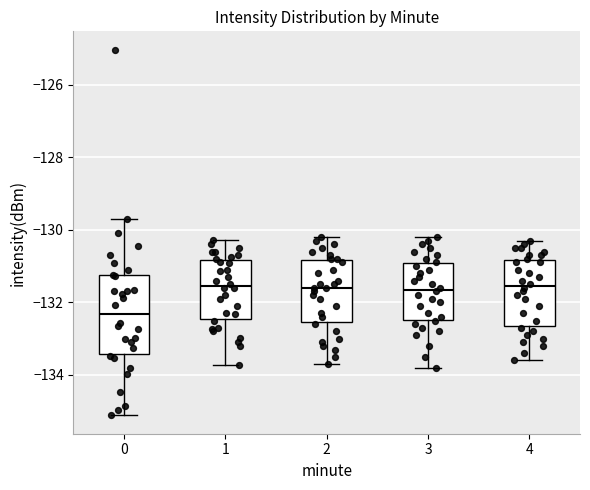

Reading left to right, read every box against the y-axis: the position of its median line, the range the box covers, and the ends of its whiskers. The values are not printed on the chart, so give them approximately, as read against the axis.

0: median -132.4, box -133.4 to -131.2, whiskers -135.2 to -129.6
1: median -131.6, box -132.4 to -130.8, whiskers -133.8 to -130.2
2: median -131.6, box -132.6 to -130.8, whiskers -133.6 to -130.2
3: median -131.6, box -132.4 to -131.0, whiskers -133.8 to -130.2
4: median -131.6, box -132.6 to -130.8, whiskers -133.6 to -130.2